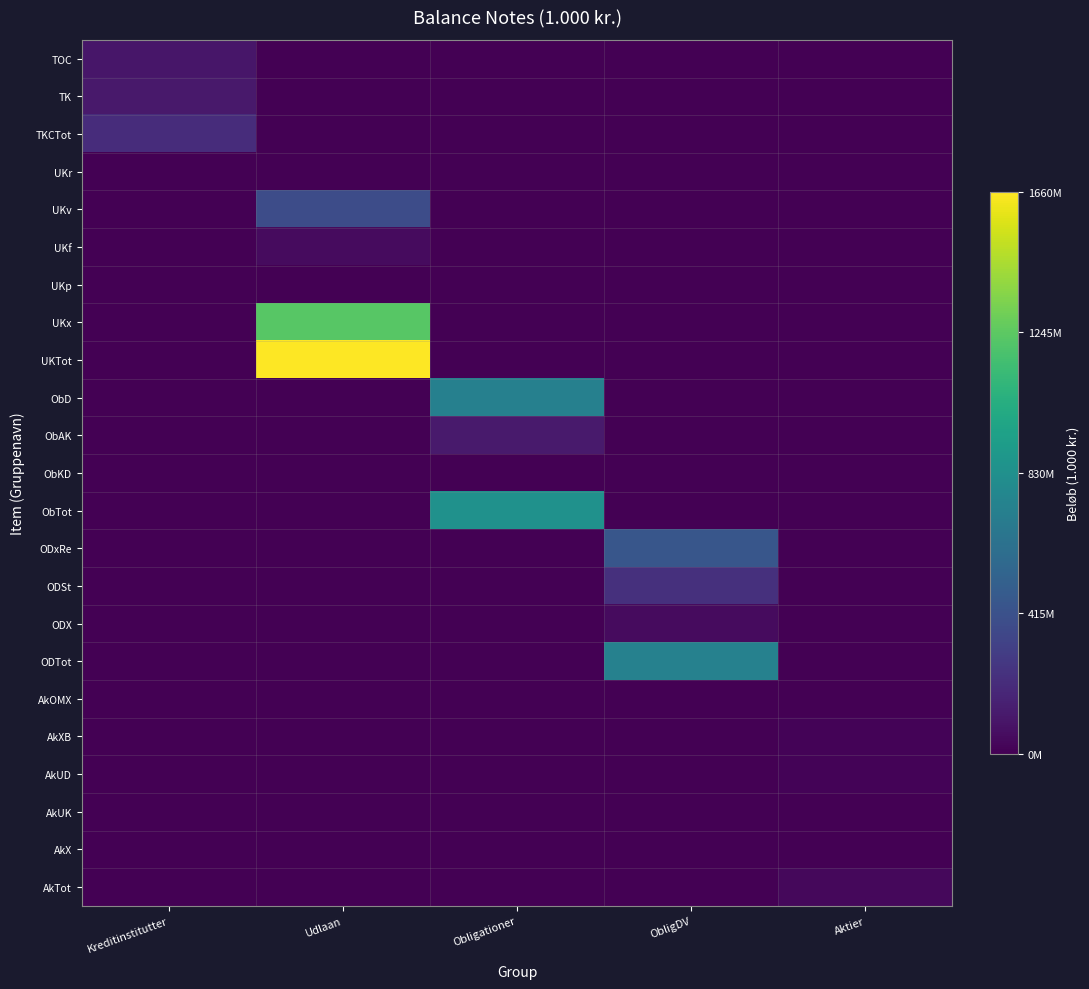

Which category has the lowest value across all series?

Udlaan